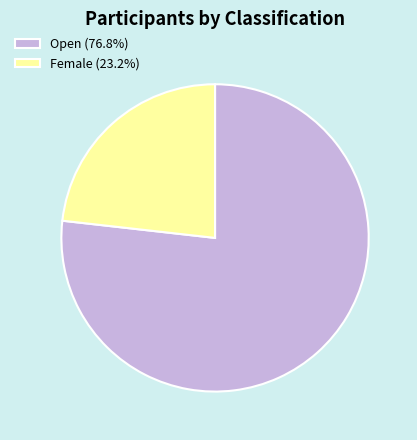

Is Open (76.8%) the majority of the pie?

Yes